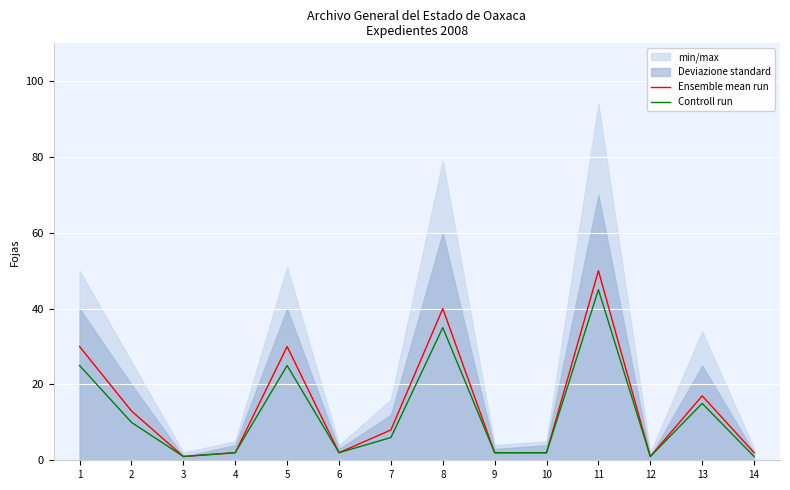

What is the difference between the maximum and minimum values in the Ensemble mean run series?

49